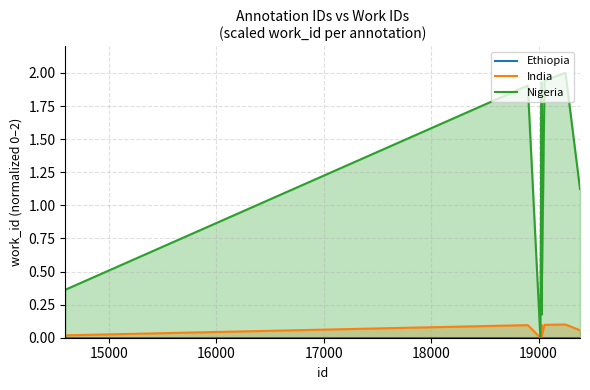

How many data points does each series have?

10